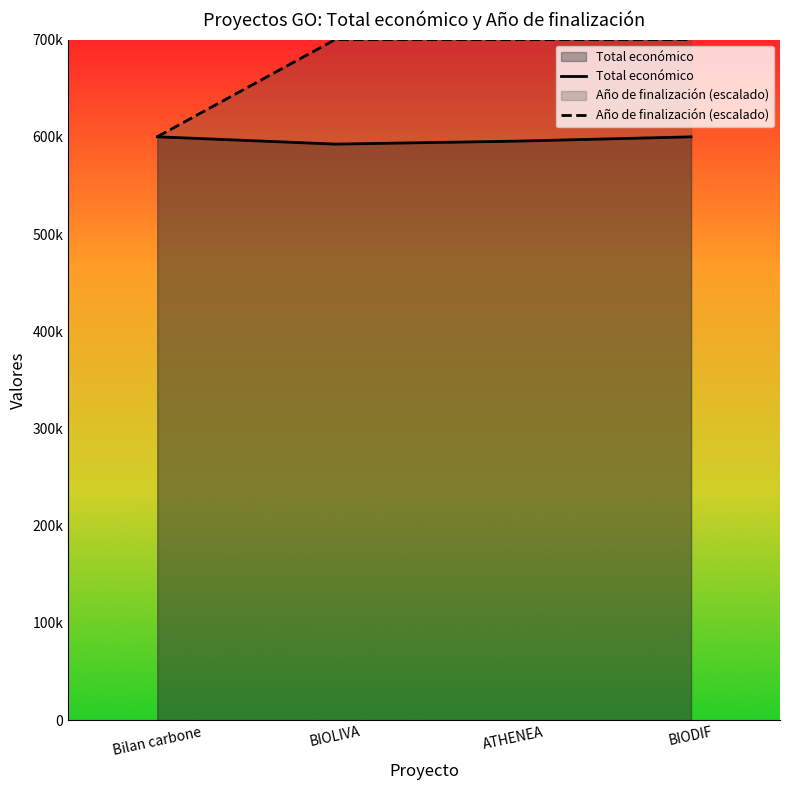

What is the difference between the second highest and minimum values in the Año de finalización (escalado) series?

100000